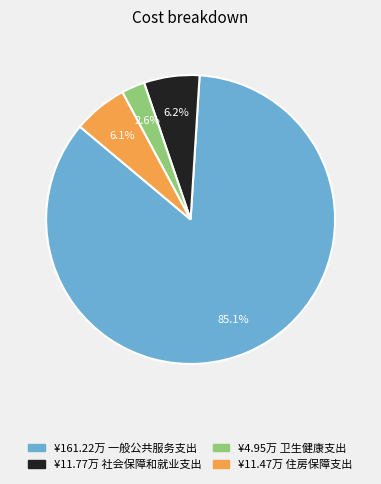

Is there a majority slice in this chart?

Yes